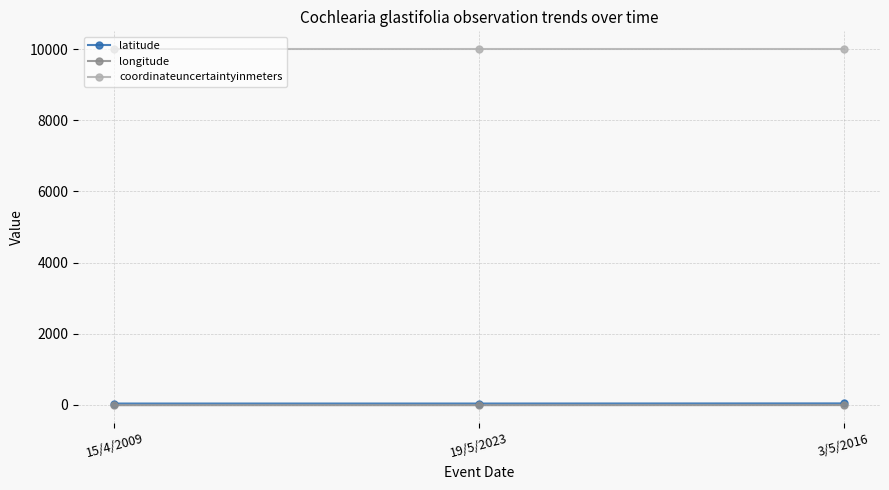

What is the highest value of the coordinateuncertaintyinmeters series?

10000.0